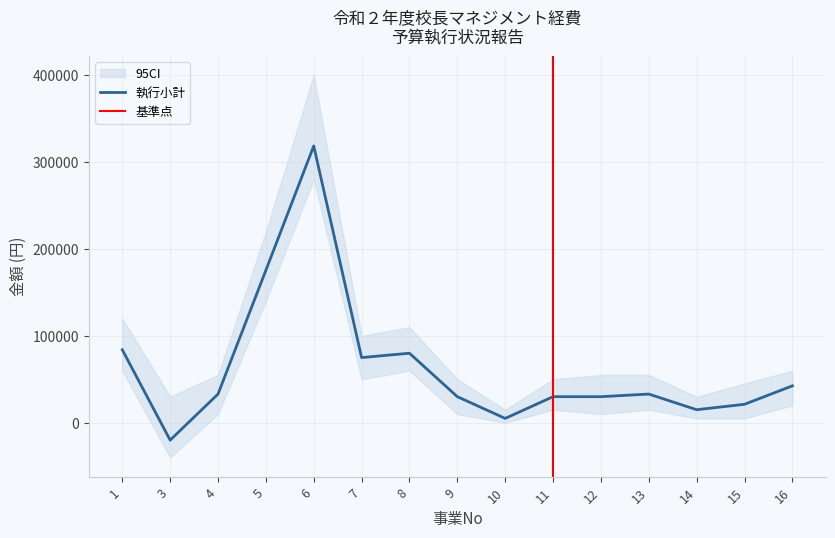

The value of 執行小計 at 15 is 21240. True or false?

True